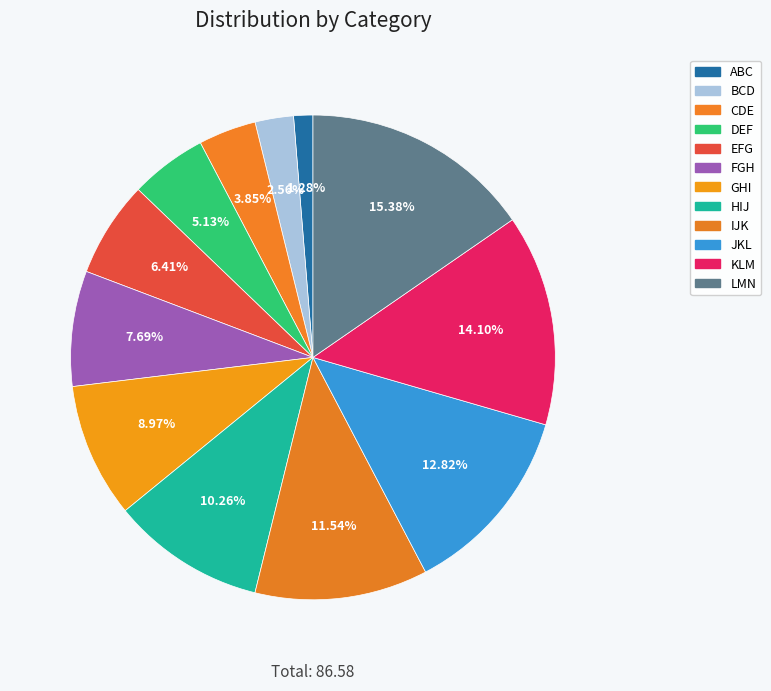

The HIJ slice represents 17% of the pie. True or false?

False